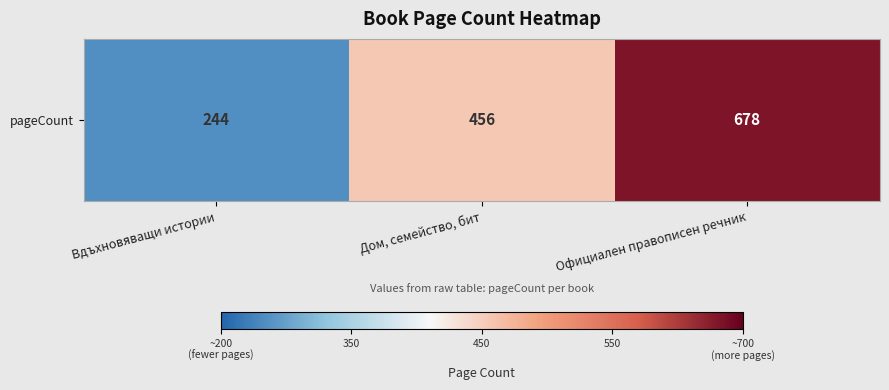

Which has a higher value, Дом, семейство, бит or Вдъхновяващи истории?

Дом, семейство, бит